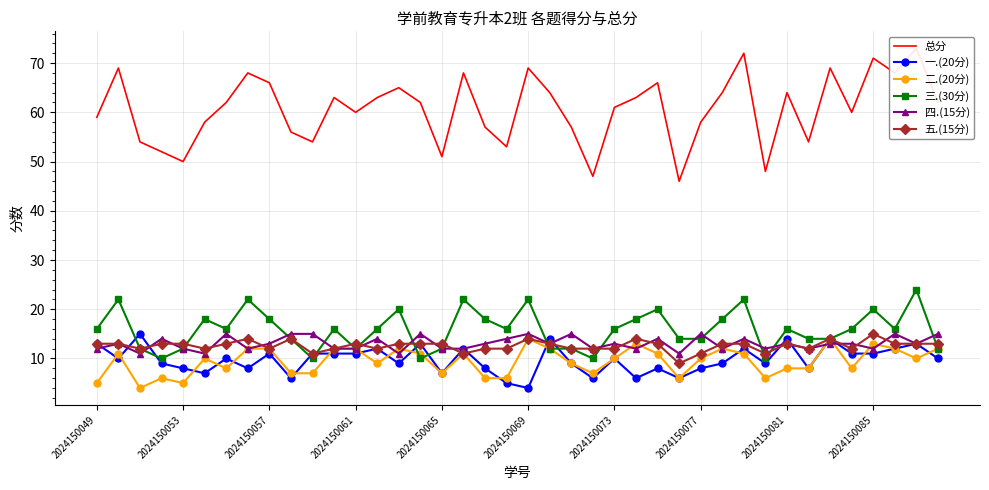

How many 四.(15分) values are between 12 and 14?

27